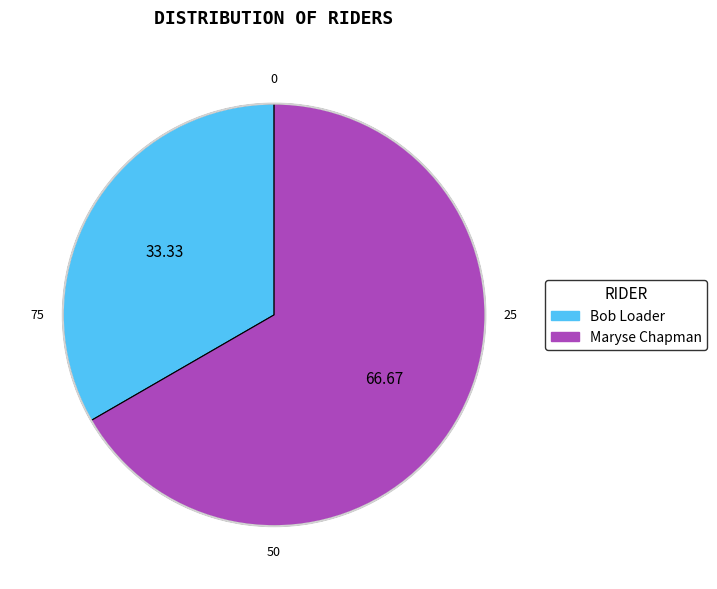

Which category accounts for the majority?

Maryse Chapman